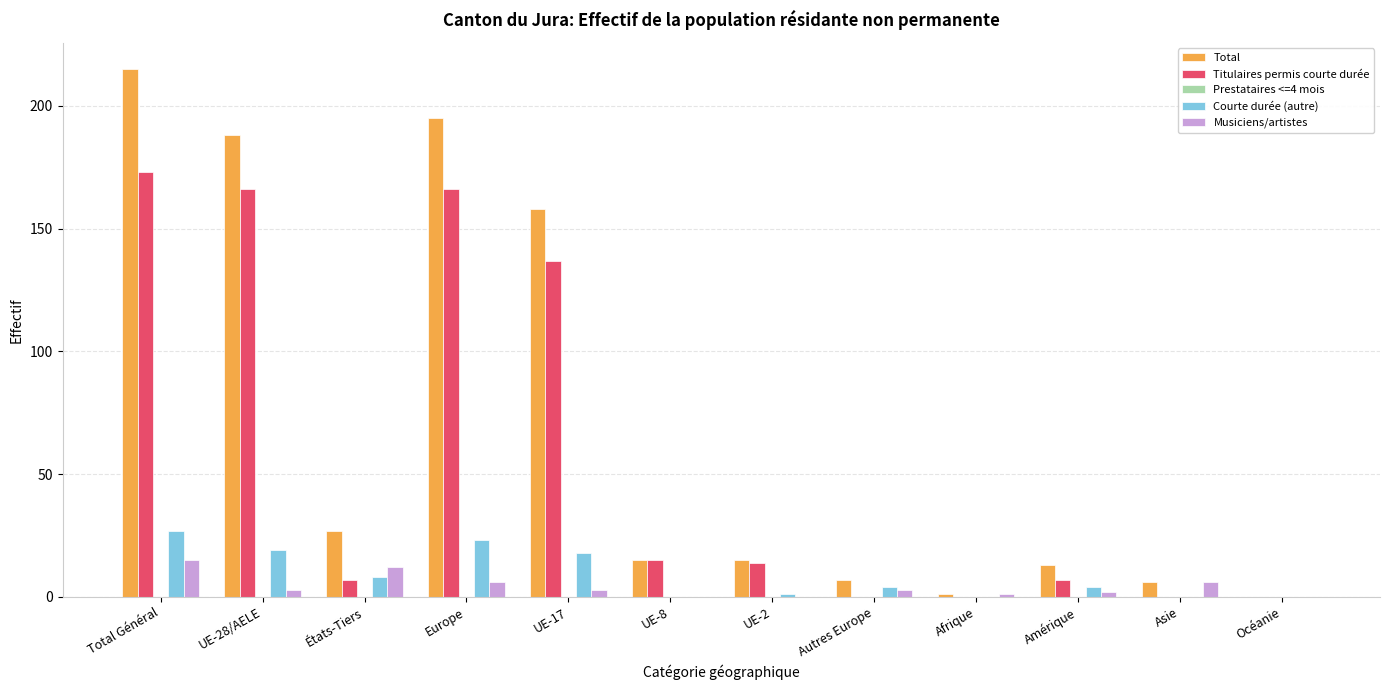

What is the total value across all series at UE-8?

30